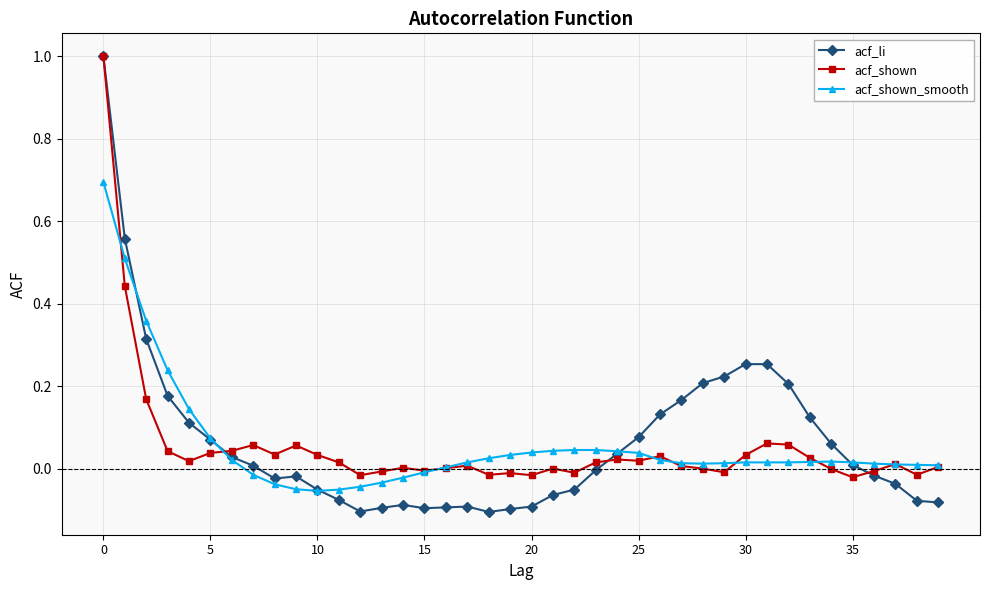

Which series has the widest spread of values?

acf_li